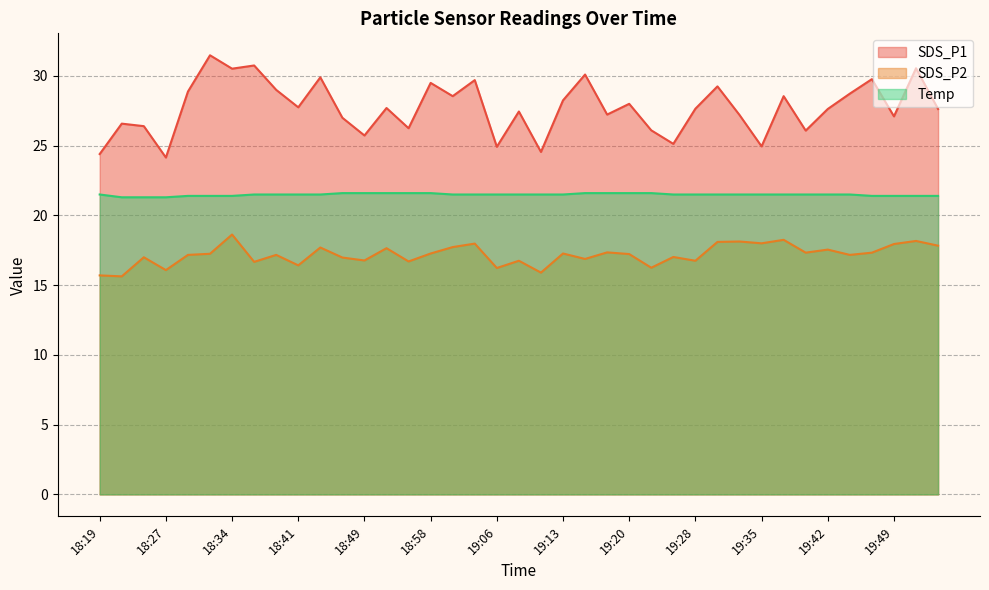

Does the chart display data point markers on the line(s)?

No